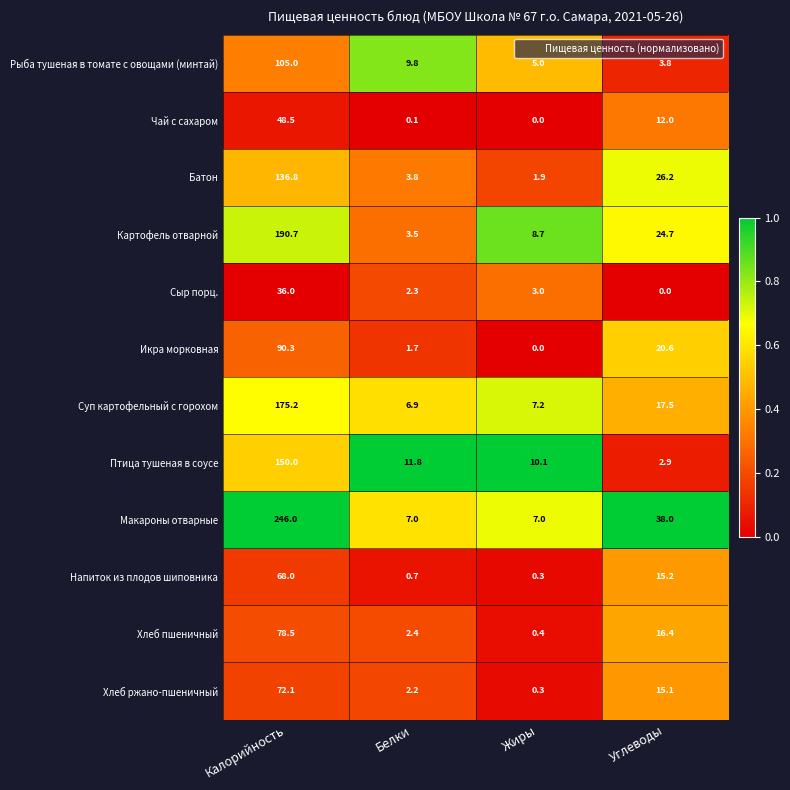

At which category is the sum across all series the highest?

Калорийность